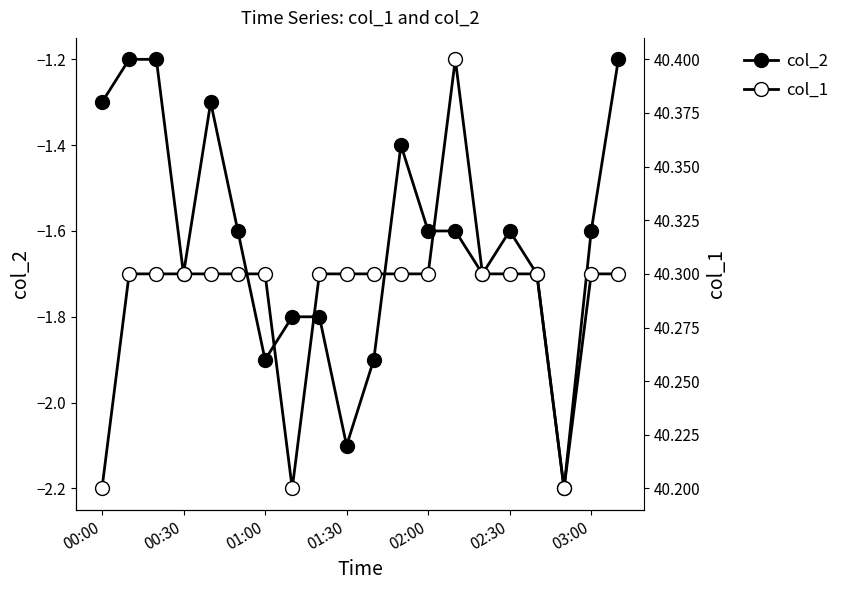

True or false: col_2 and col_1 intersect in this chart.

False